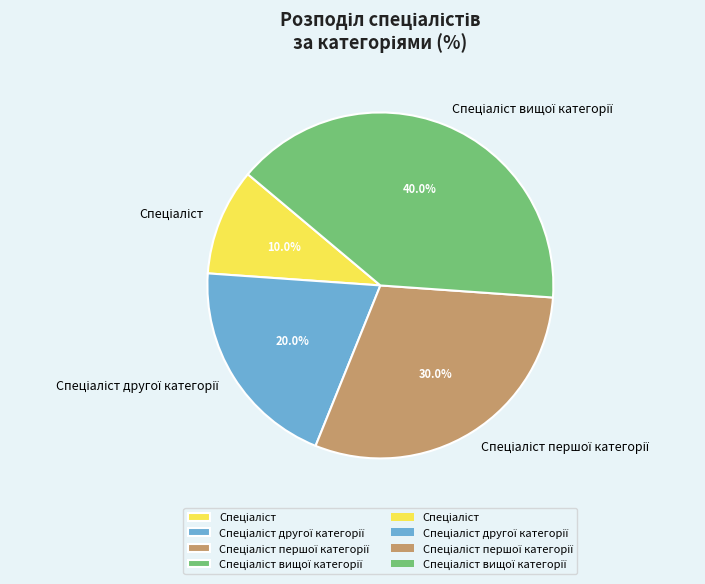

Is there a majority slice in this chart?

No